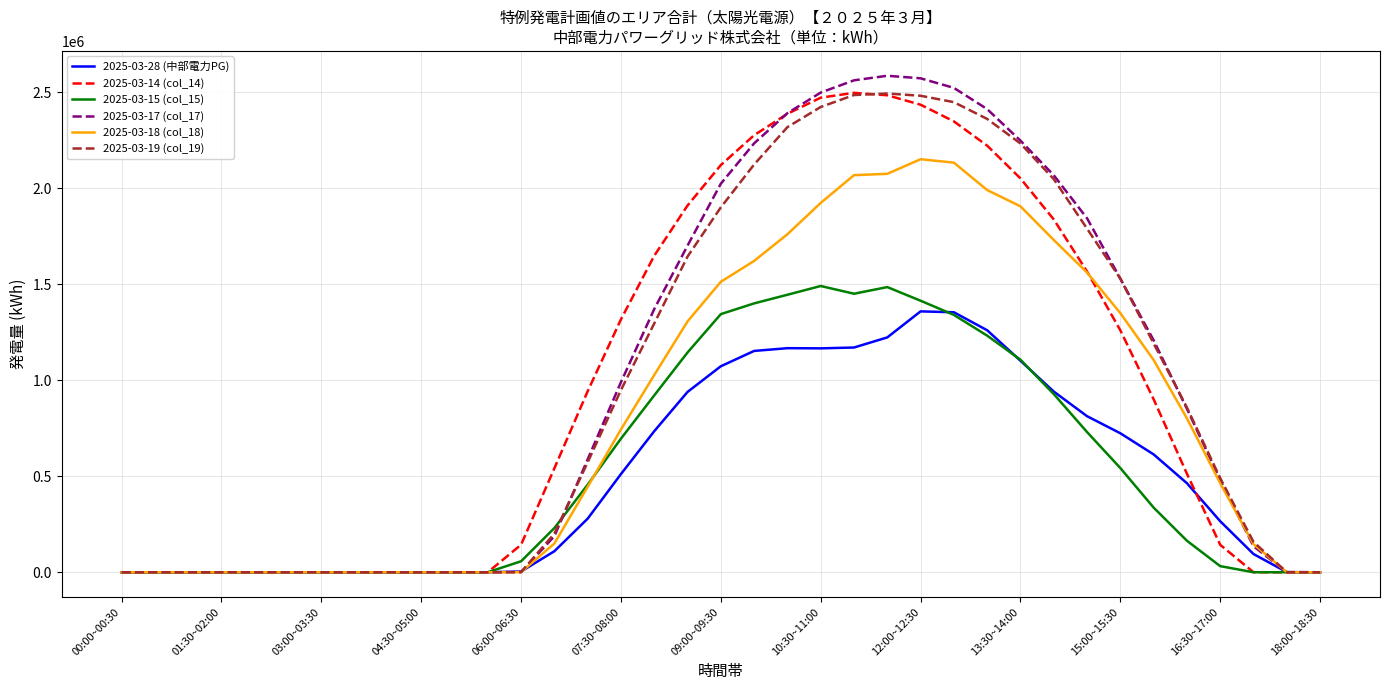

True or false: 2025-03-28 (中部電力PG) has a value of 599679 at 13:30~14:00.

False